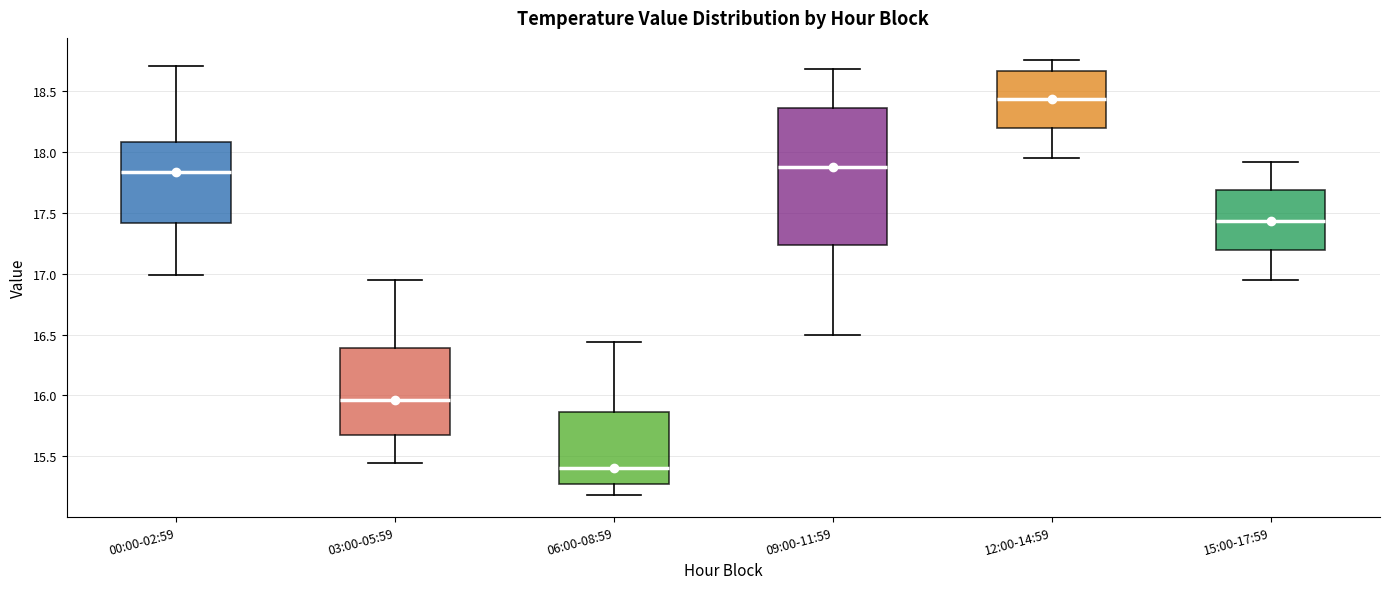

Which box is the tallest, from its lower edge to its upper edge?

09:00-11:59